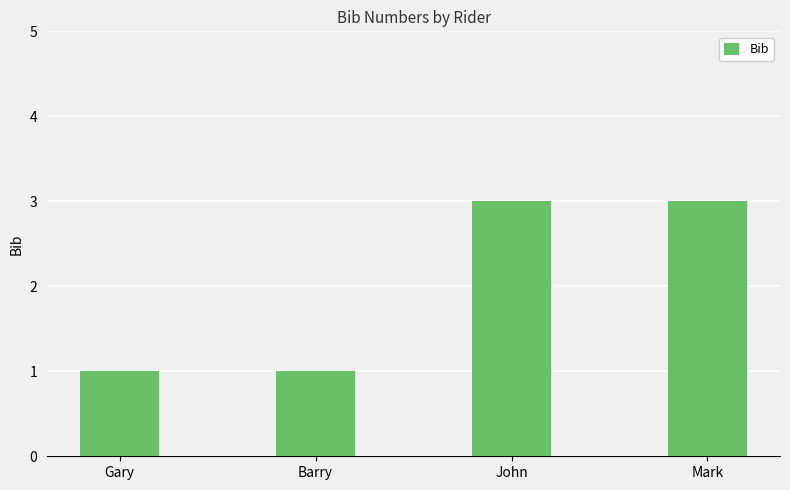

What is the greatest value displayed?

3